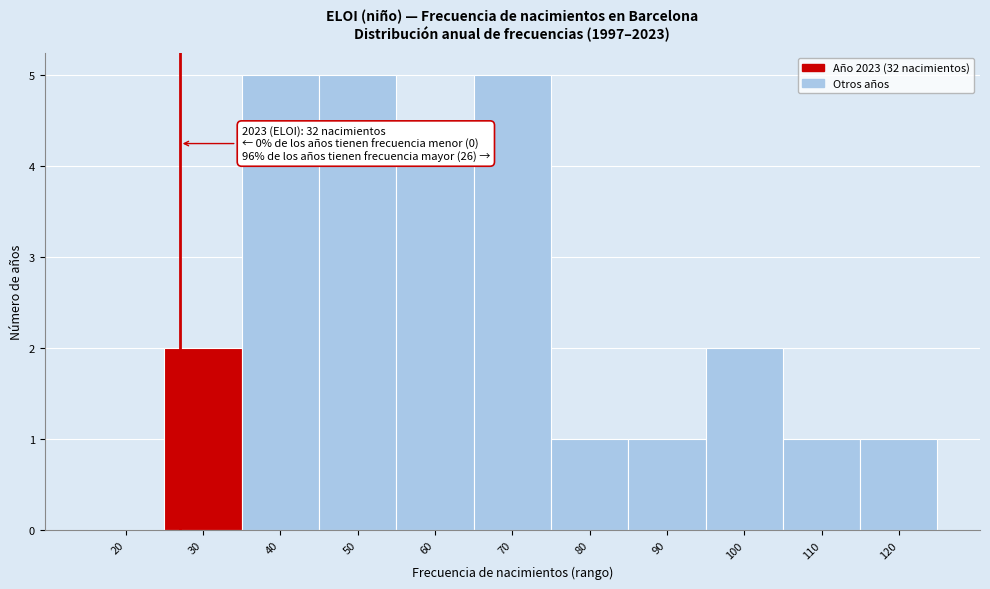

Reading left to right, what are all the values shown in this chart?

20=0	30=2	40=5	50=5	60=4	70=5	80=1	90=1	100=2	110=1	120=1